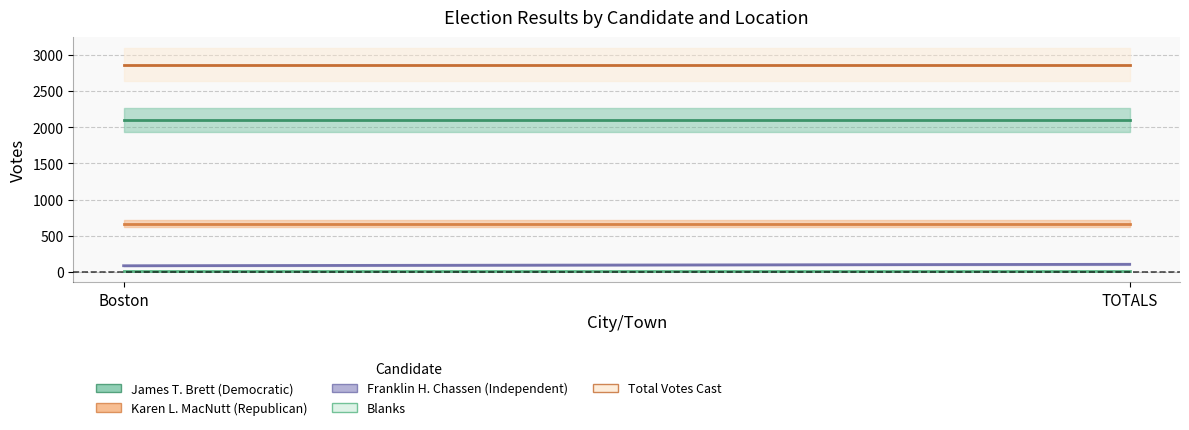

True or false: Blanks has a value of 14 at TOTALS.

True